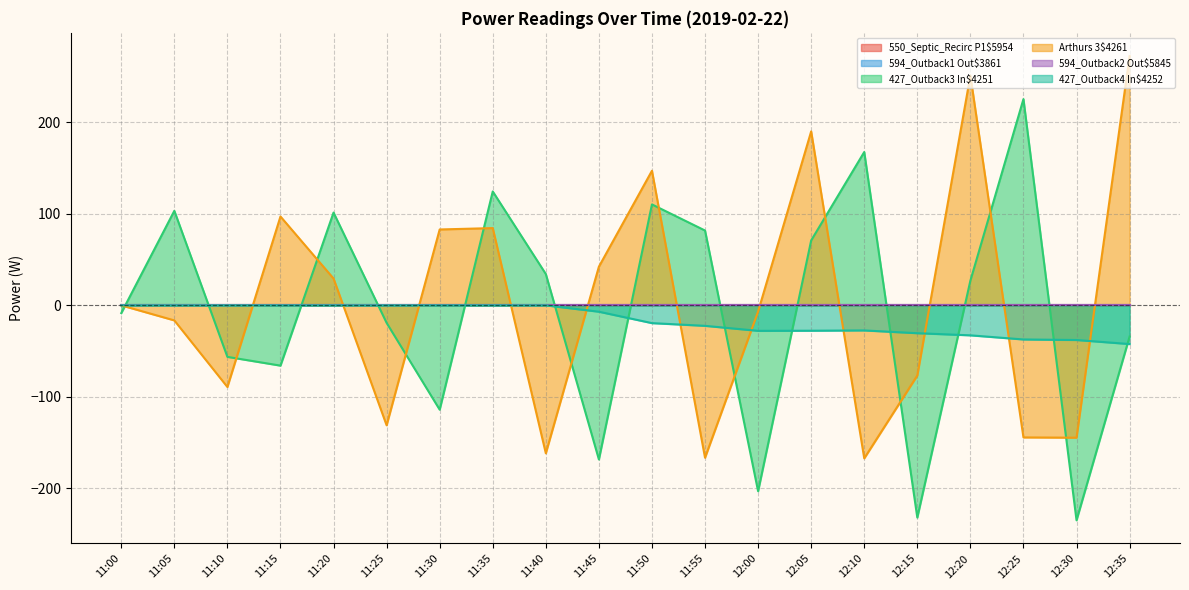

How many lines are shown in the chart?

6